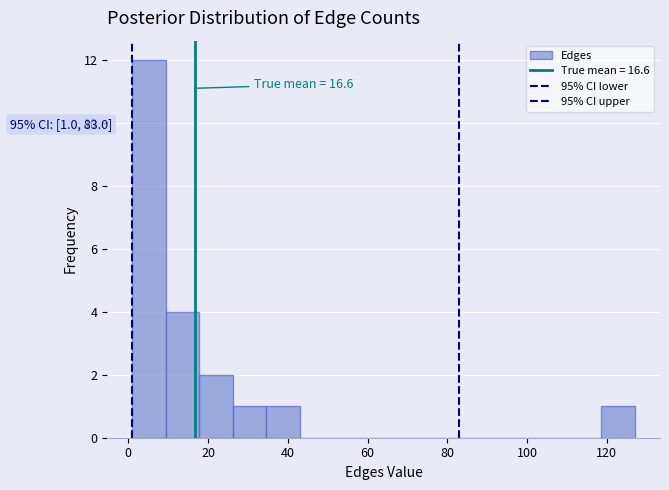

Which range on the x-axis has the tallest bar?

1.0 to 9.4